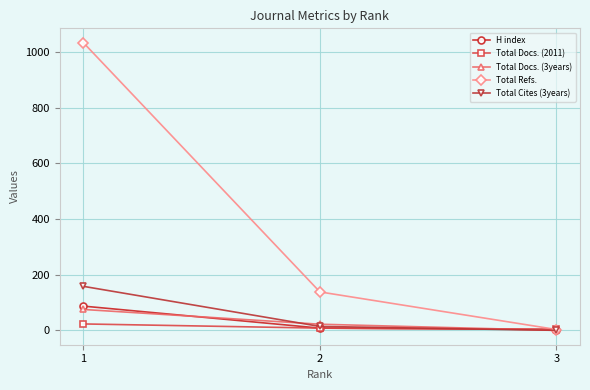

At which label is Total Refs. closest to 518?

2